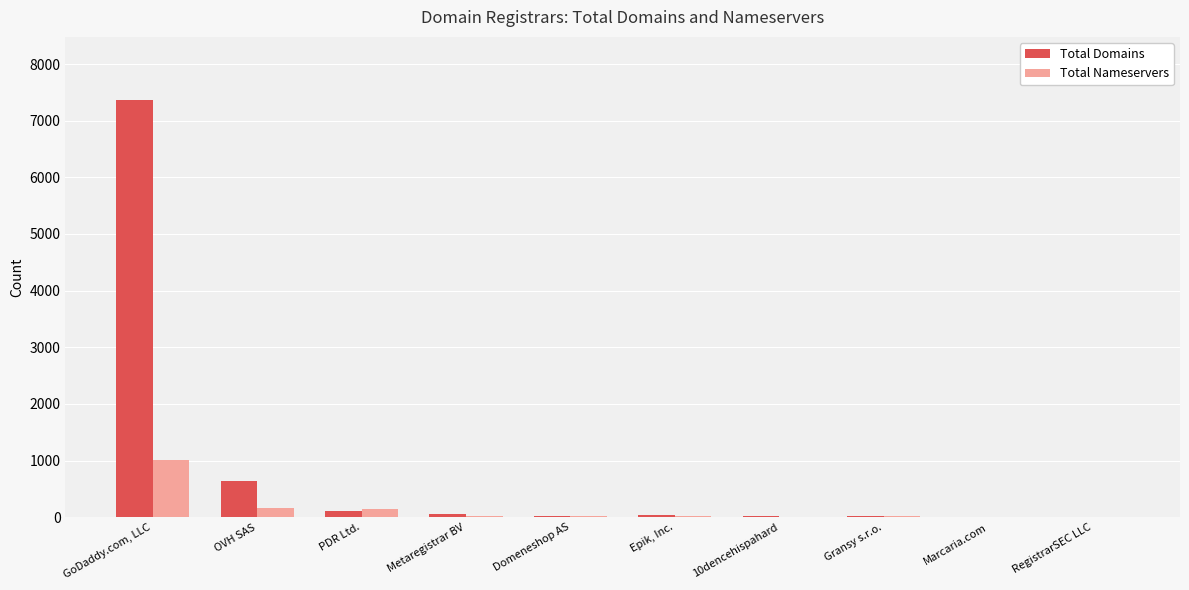

How many groups of bars are there?

10